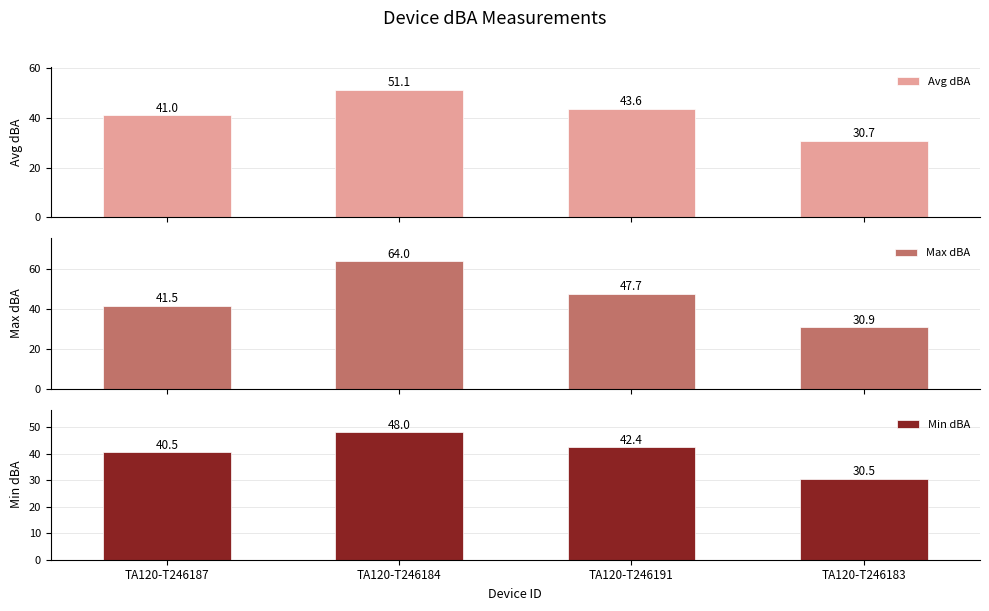

Which category has the lowest value across all series?

TA120-T246183